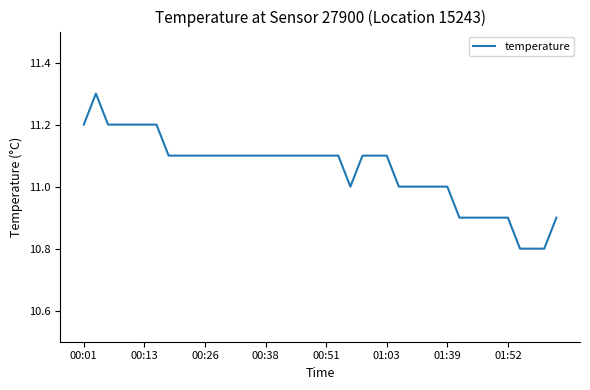

What is the minimum value shown in the chart?

10.8